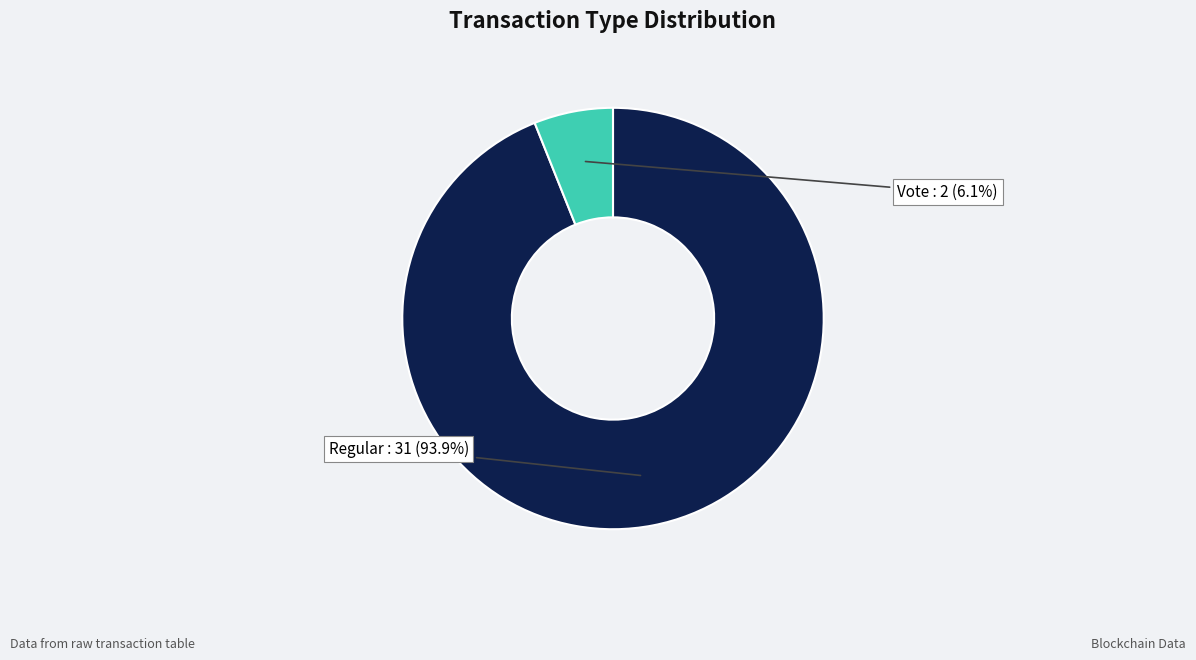

Is there a majority slice in this chart?

Yes